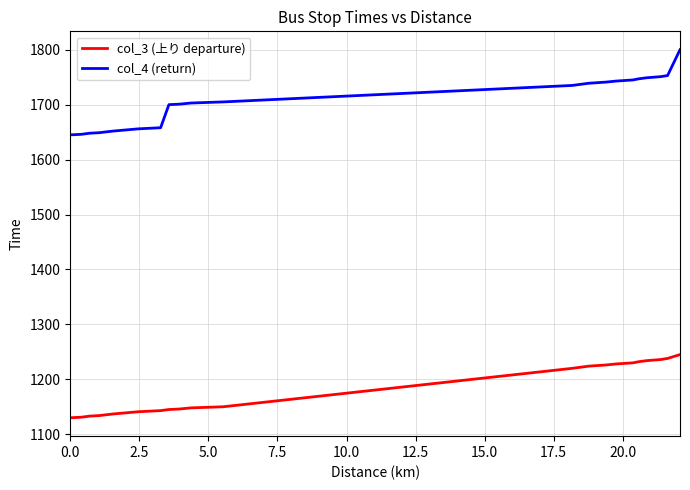

True or false: col_3 (上り departure) and col_4 (return) intersect in this chart.

False